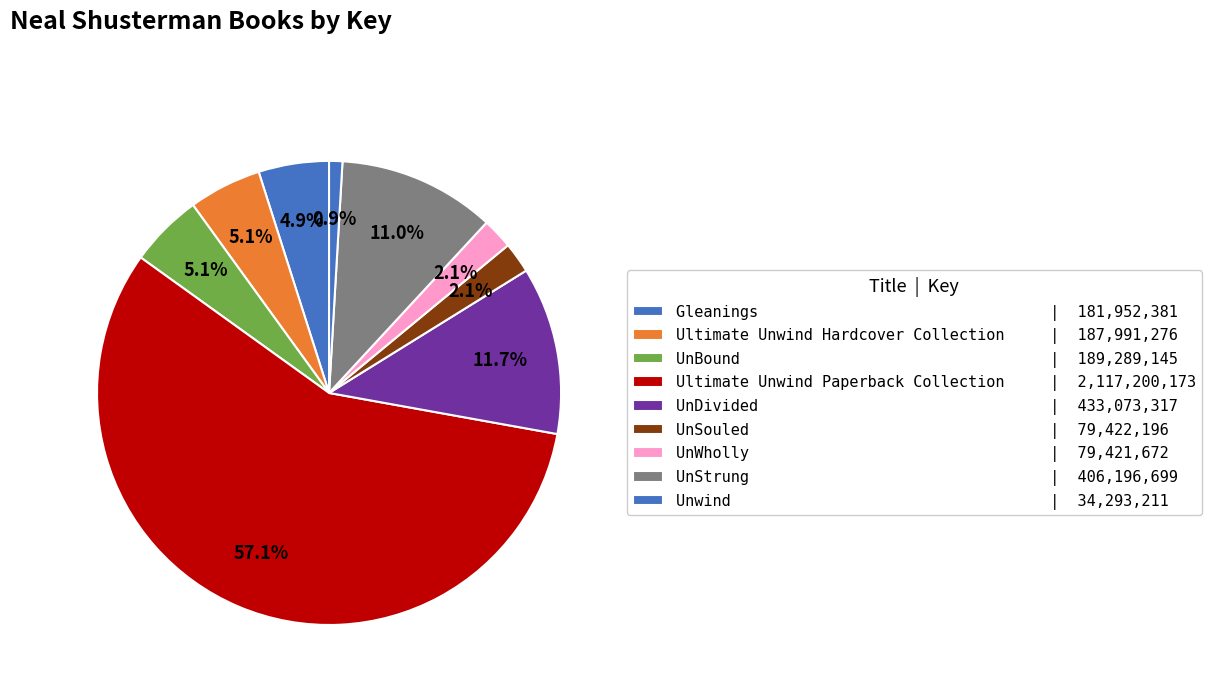

Count the number of slices in the pie.

9